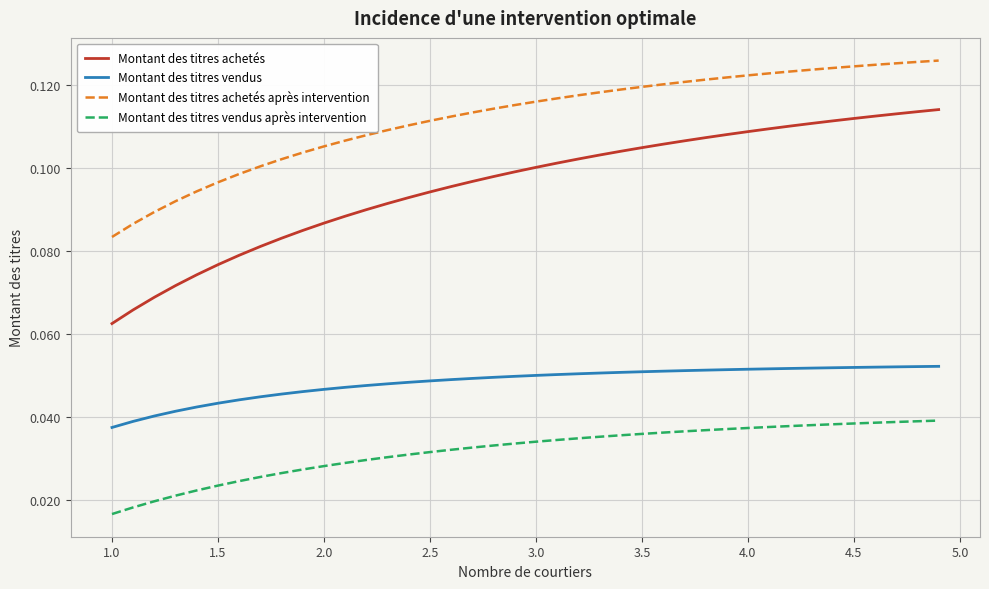

Which series has the widest spread of values?

Montant des titres achetés